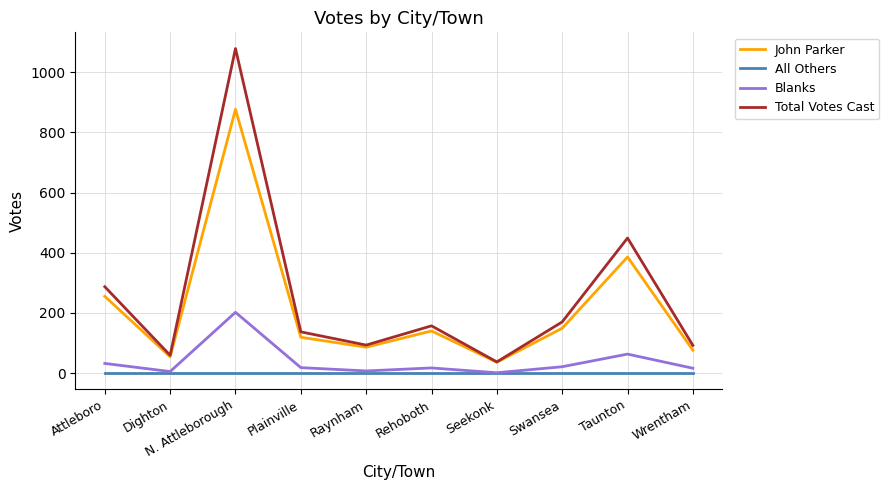

How many lines are shown in the chart?

4